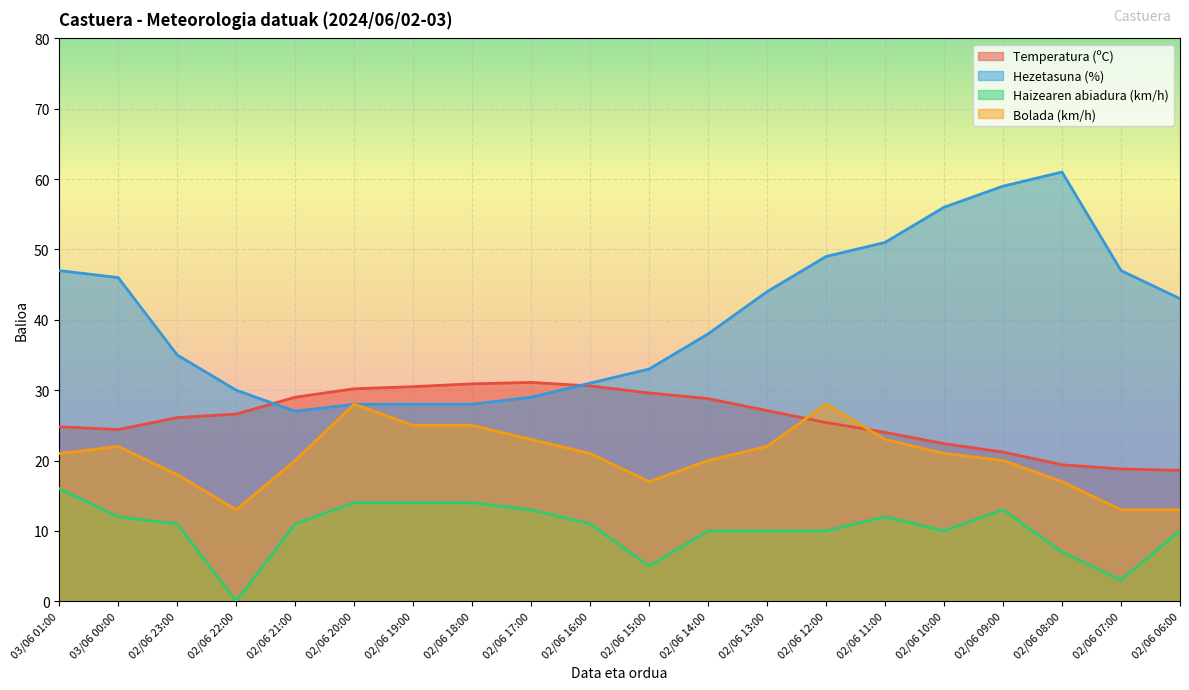

True or false: Haizearen abiadura (km/h) and Bolada (km/h) intersect in this chart.

False